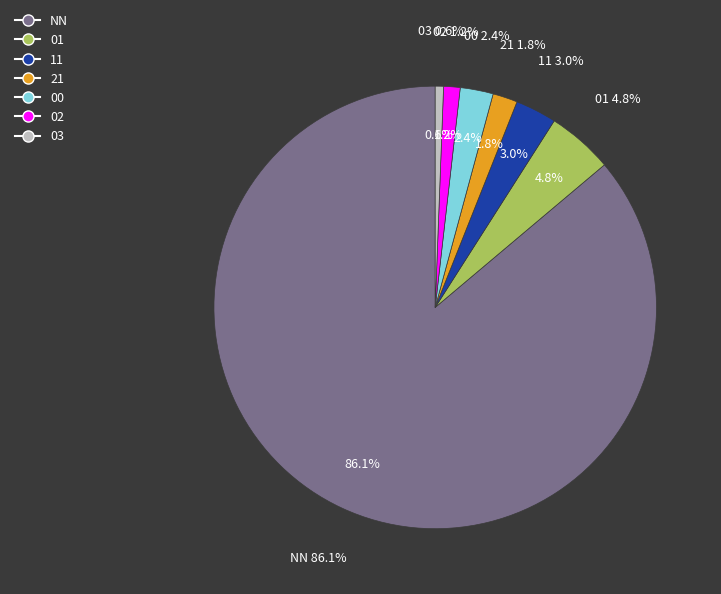

What is the ratio of the value at 01 to the value at 03?

8.0